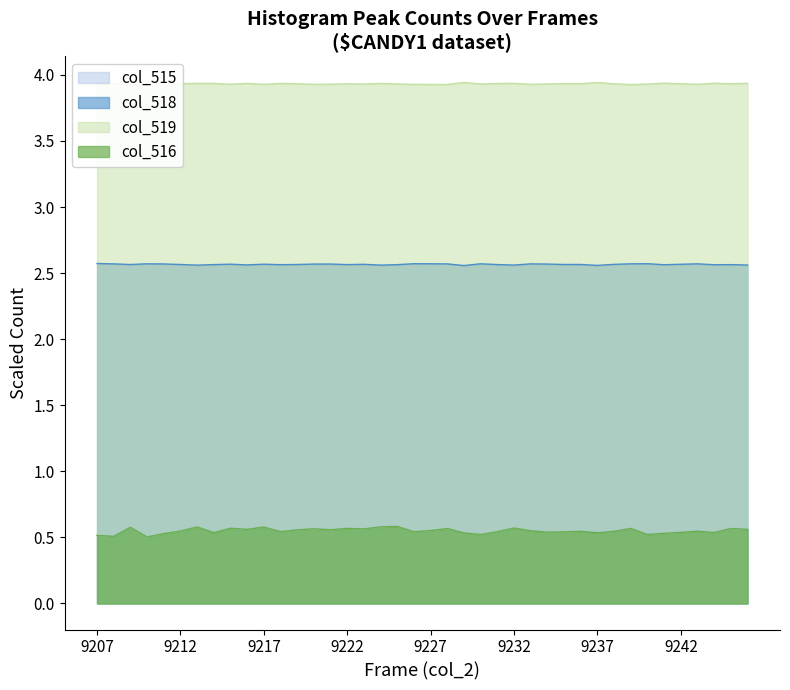

True or false: col_515 and col_516 intersect in this chart.

False